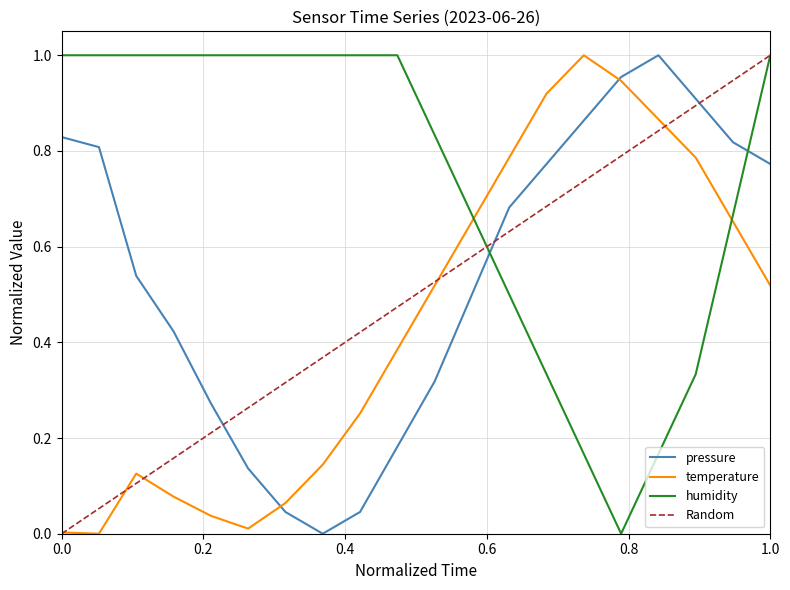

True or false: humidity and temperature cross at least once.

True